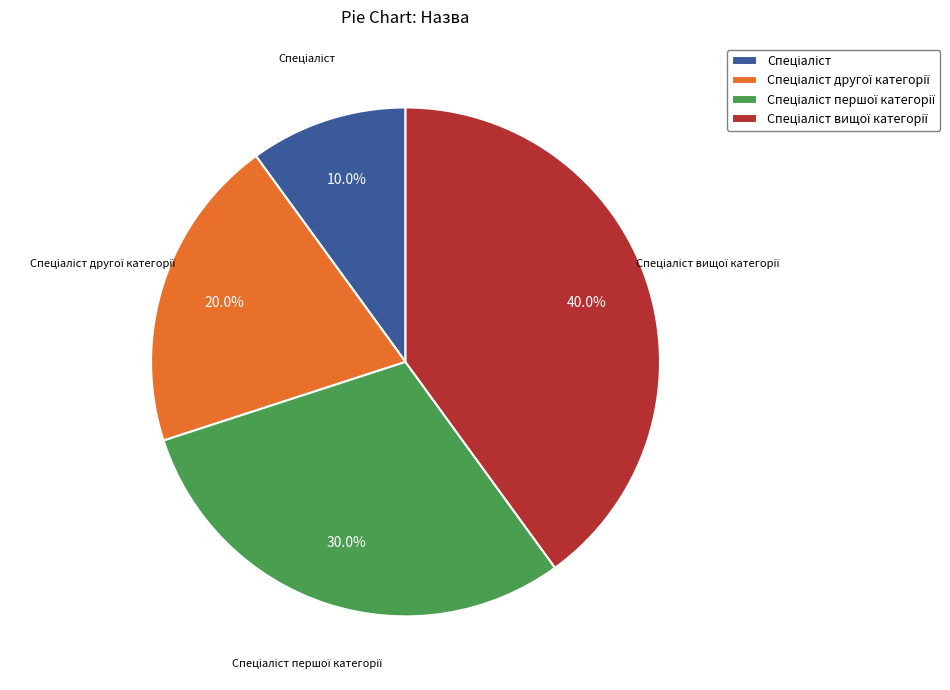

Does any single category account for the majority?

No